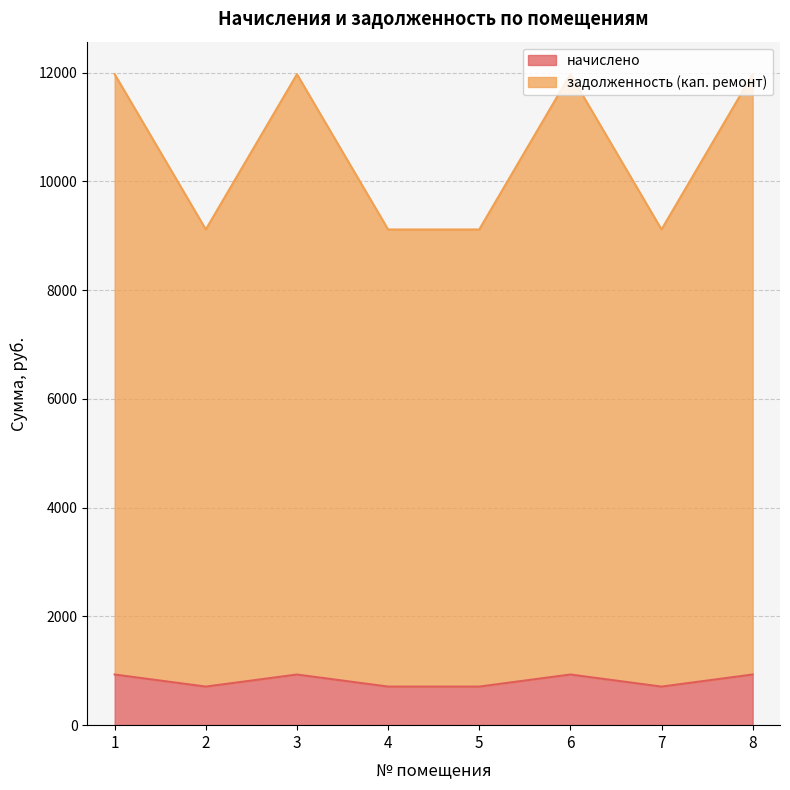

Which series changed the most between 1 and 4?

задолженность (кап. ремонт)